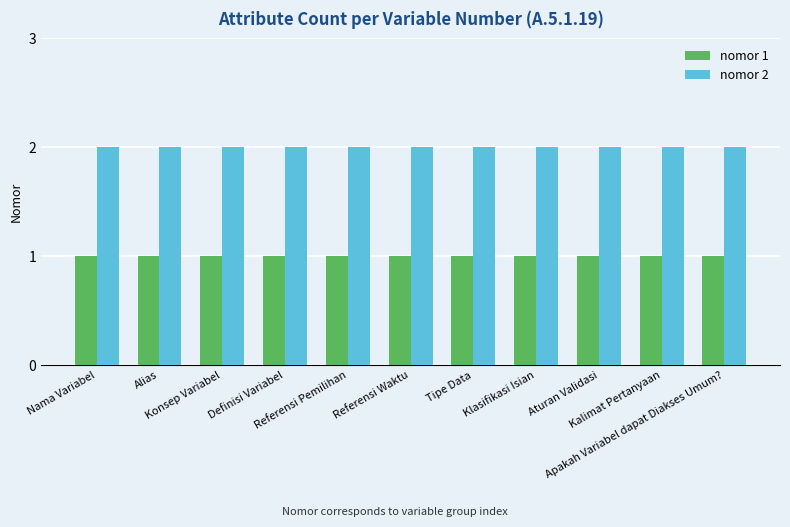

What is the lowest value of the nomor 1 series?

1